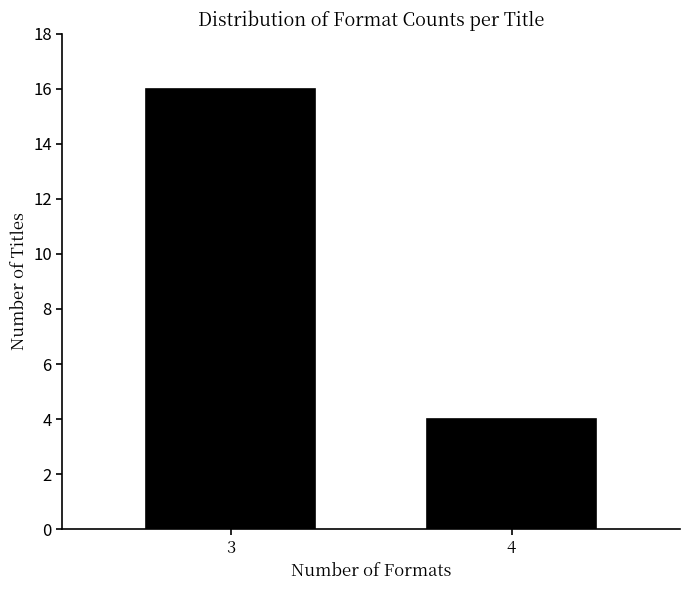

Reading left to right, list all the values displayed in this chart.

16	4